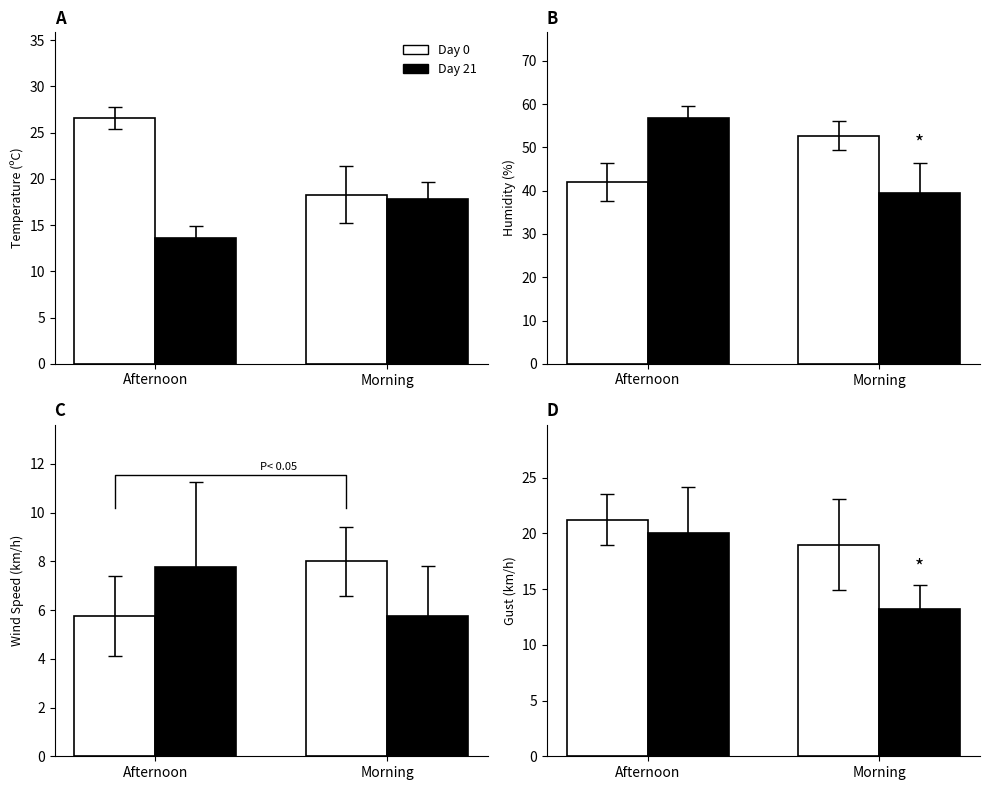

What is the value of the Day 21 bar at the 2nd from the left?

13.2